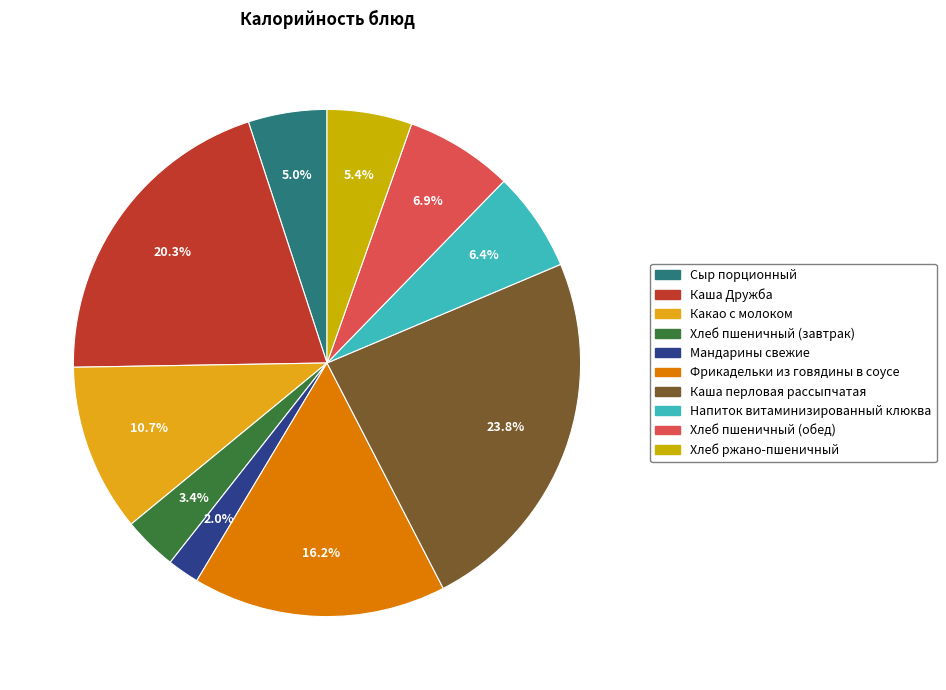

To the nearest percent, what is the average slice percentage?

10%